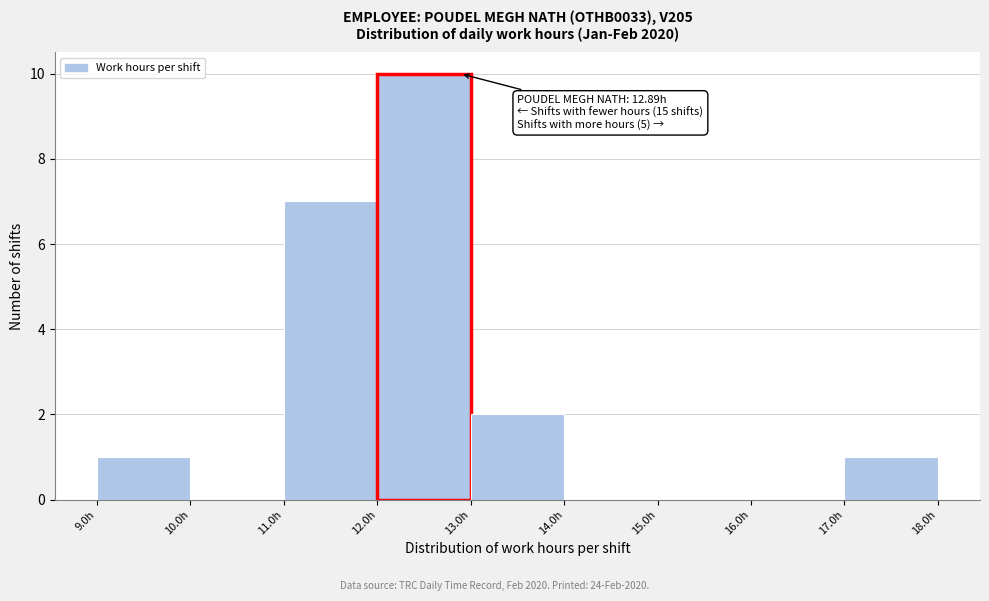

Which range on the x-axis has the tallest bar?

12 to 13